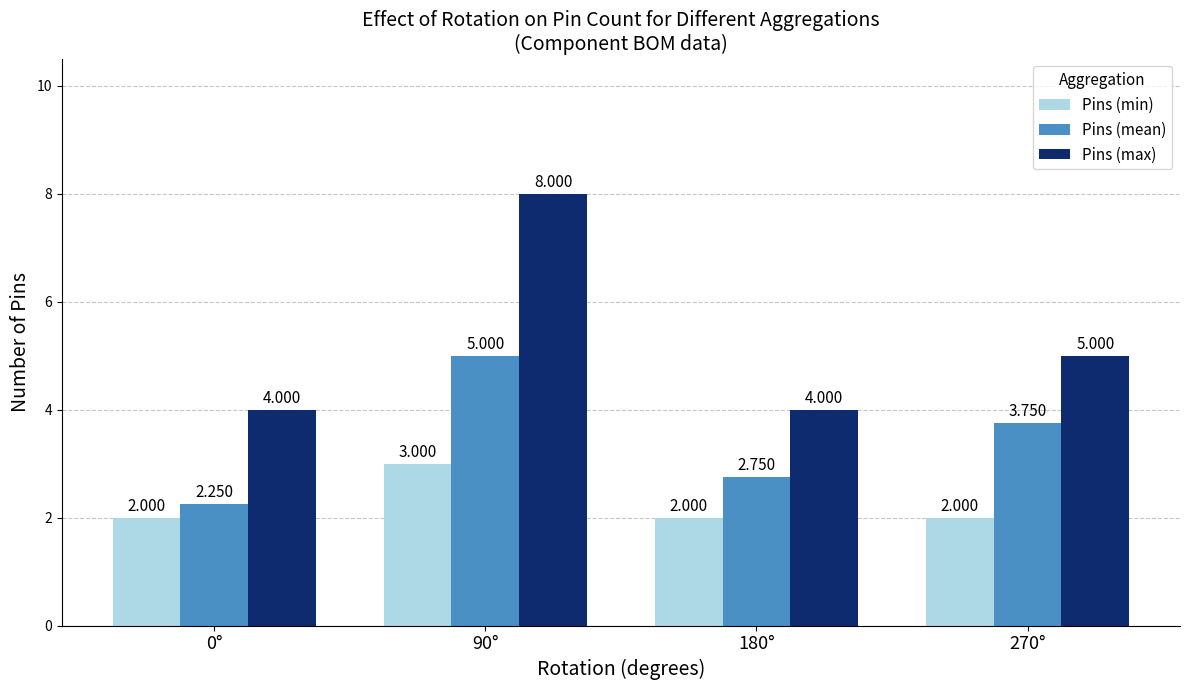

Which series has the largest range (max minus min)?

Pins (max)